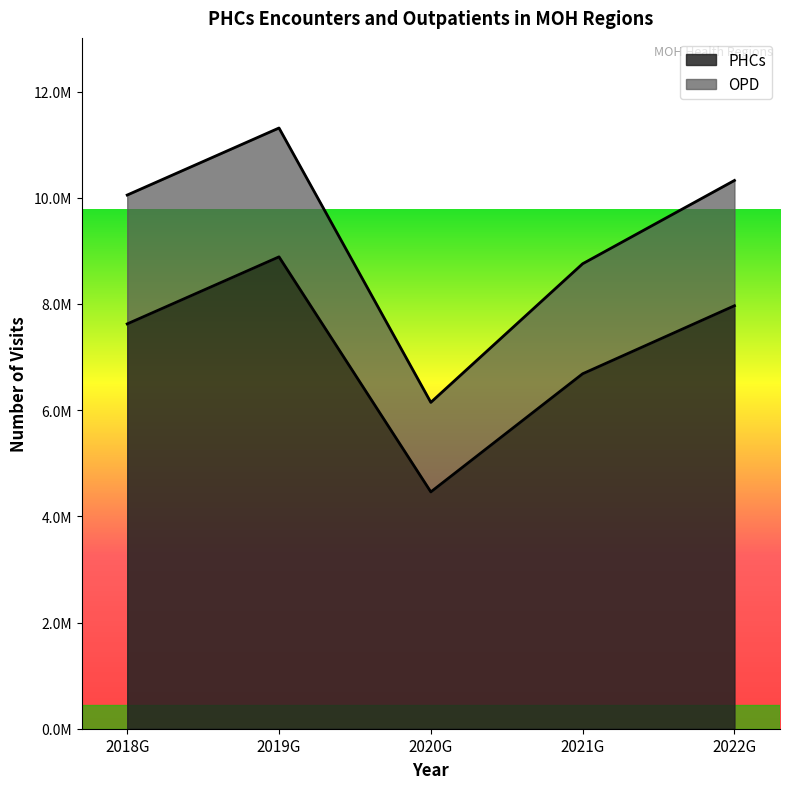

How many categories are shown in the chart?

5